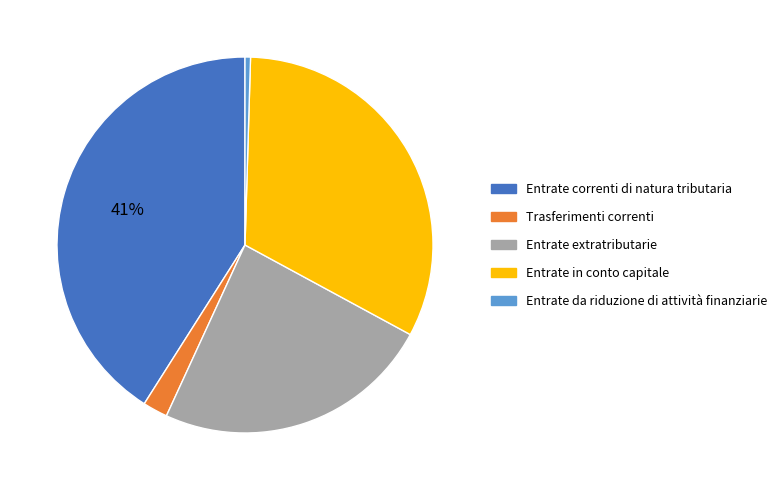

How many slices are in this pie chart?

5